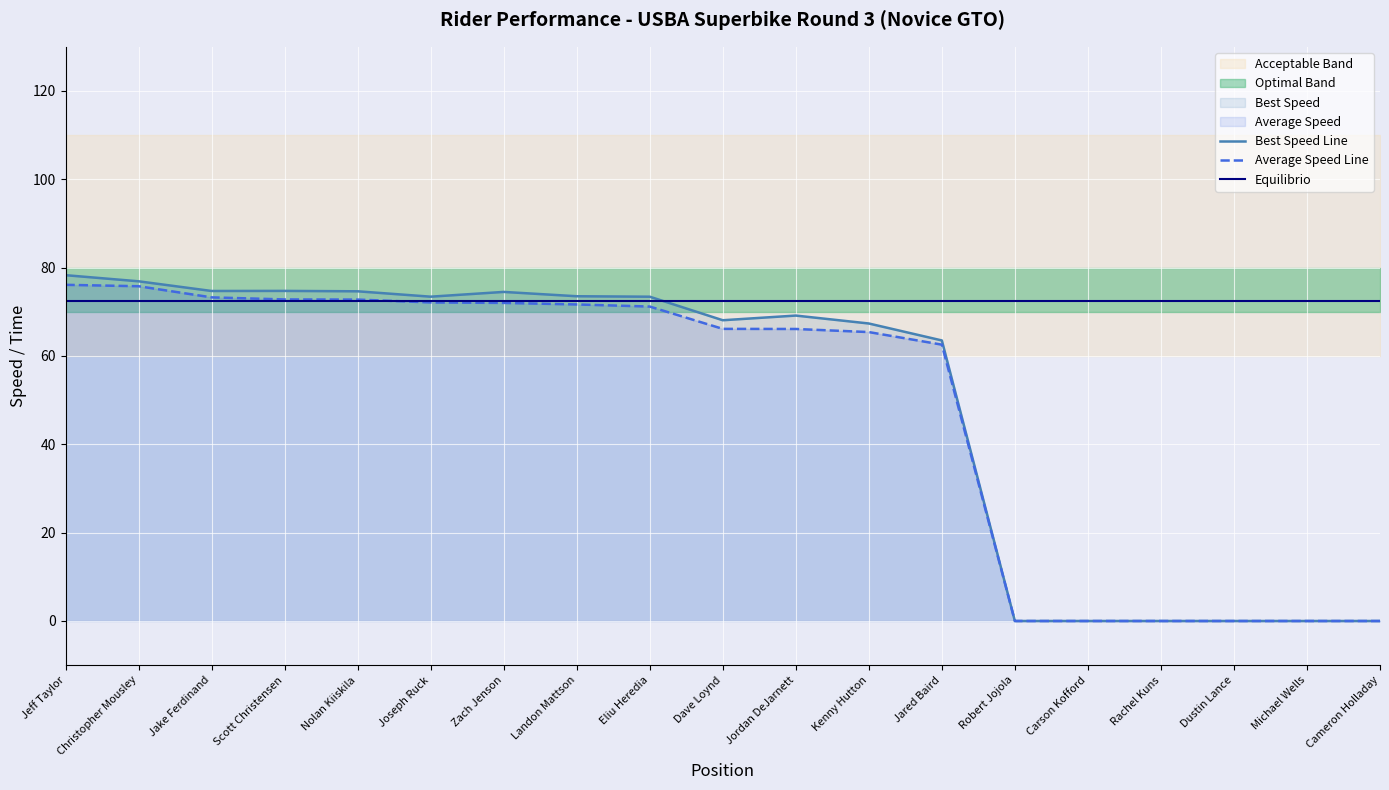

What is the average value of the Best Speed series?

48.3